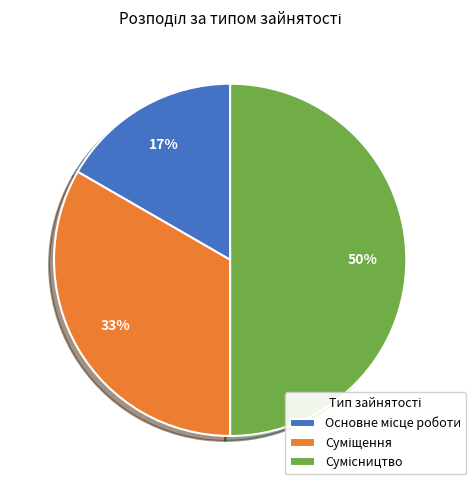

To the nearest percent, what is the average slice percentage?

33%